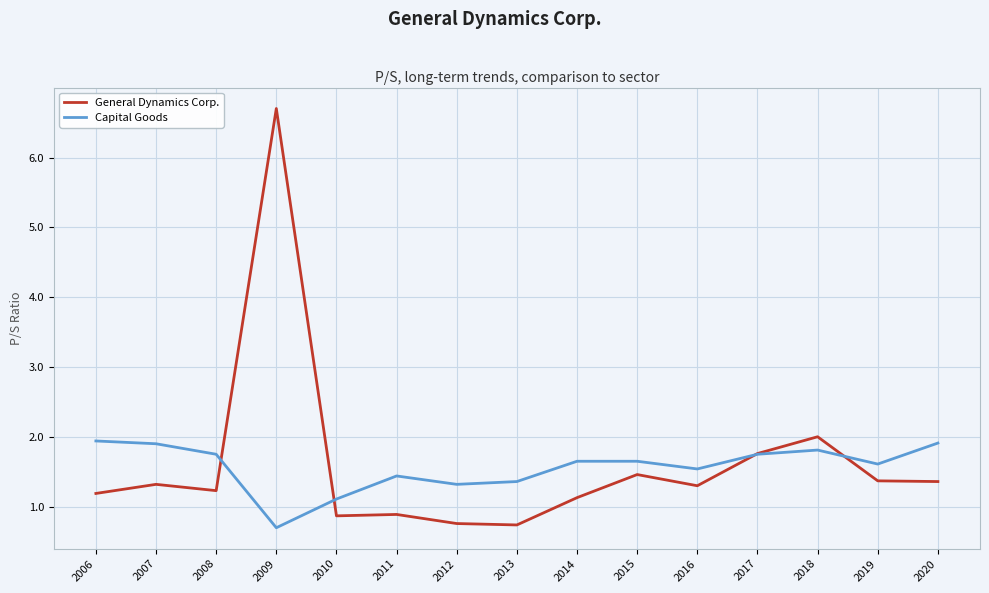

Where do General Dynamics Corp. and Capital Goods first cross each other?

2008 and 2009